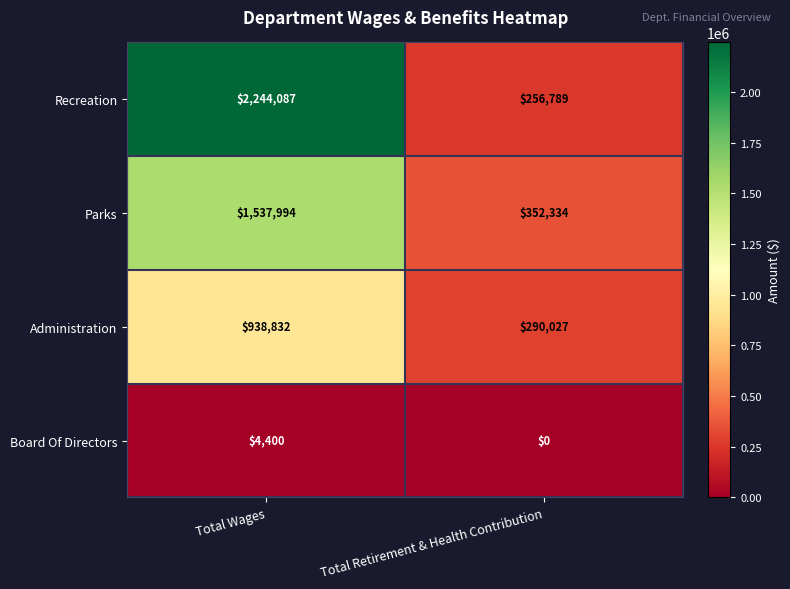

What is the spread (max minus min) of values at Total Retirement & Health Contribution?

352334